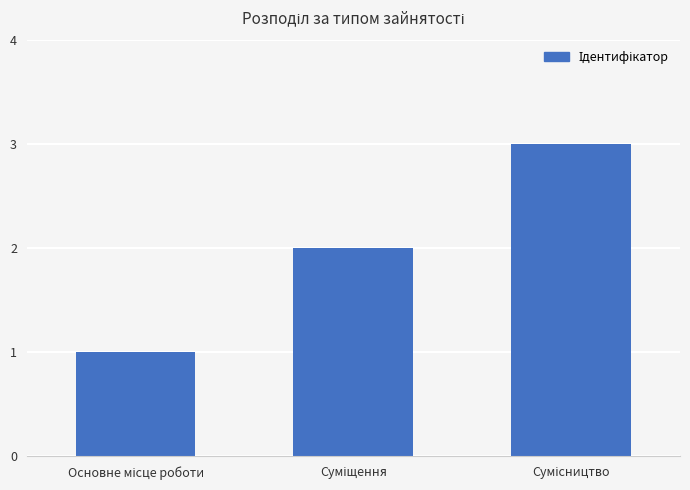

What is the maximum value shown in the chart?

3